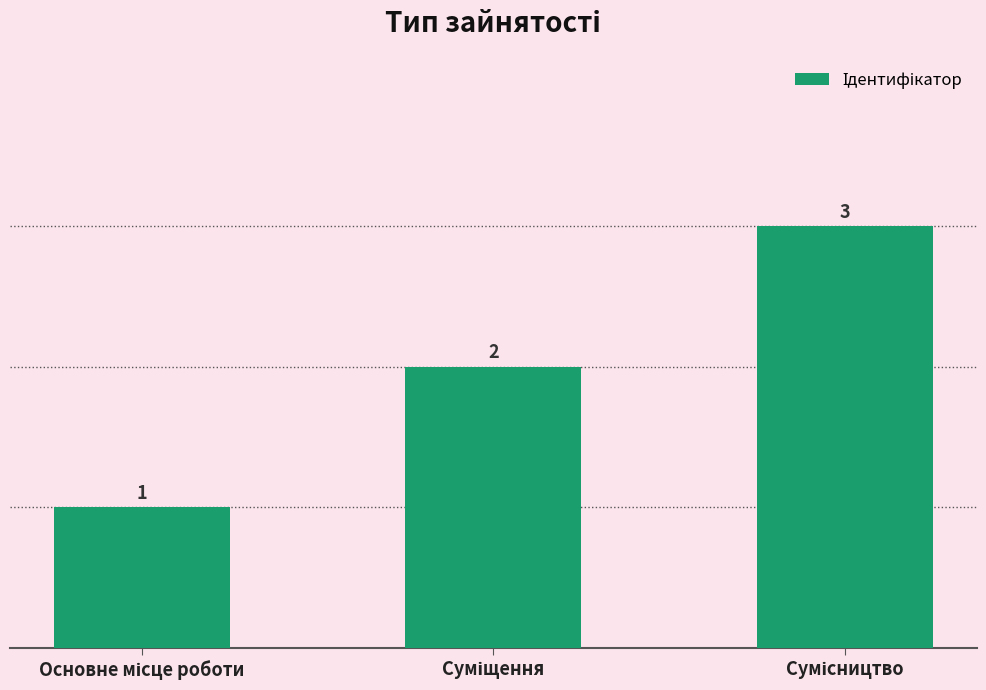

What is the value of the 1st bar from the left?

1